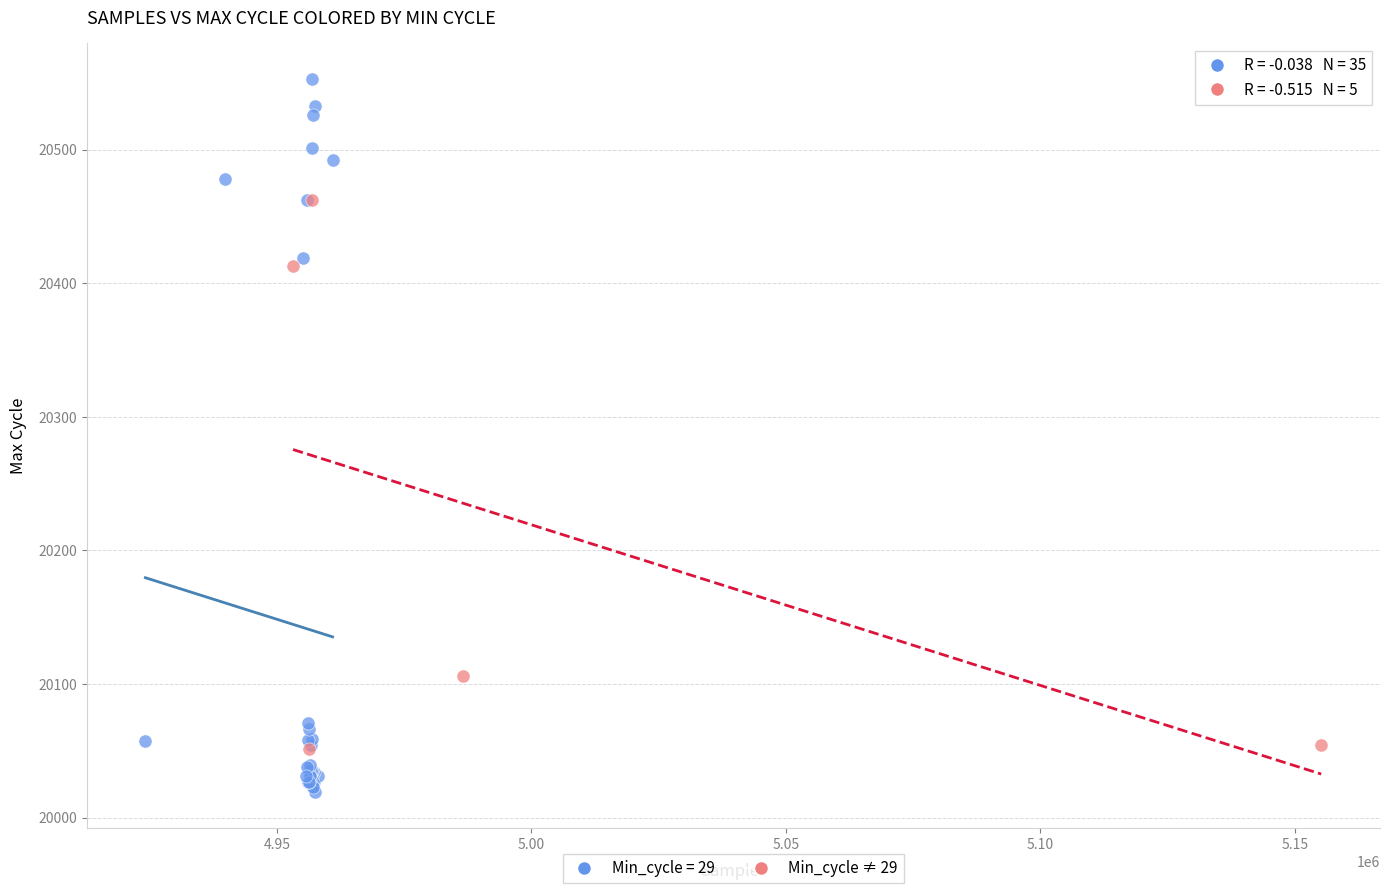

Which series has the largest Y range (max minus min)?

Min_cycle = 29